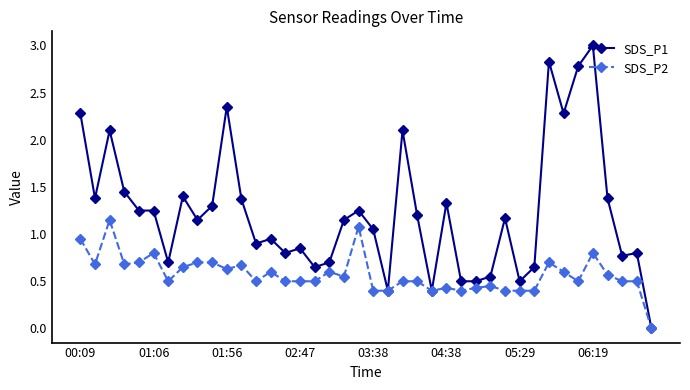

What is the difference between the maximum and minimum values in the SDS_P1 series?

3.0